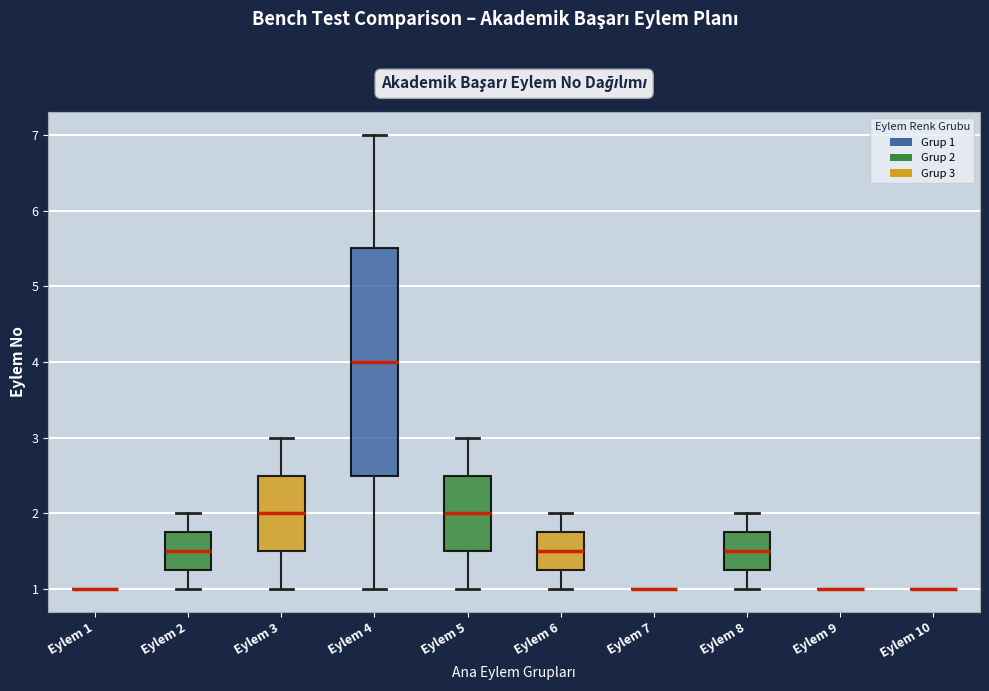

Reading left to right, transcribe this box plot: for each box, give where its median line is, the range the box spans, and where its two whiskers end, as read against the y-axis. The values are not printed on the chart, so give them approximately, as read against the axis.

Eylem 1: box collapsed to a line at 1.0, whiskers 1.0 to 1.0
Eylem 2: median 1.5, box 1.3 to 1.8, whiskers 1.0 to 2.0
Eylem 3: median 2.0, box 1.5 to 2.5, whiskers 1.0 to 3.0
Eylem 4: median 4.0, box 2.5 to 5.5, whiskers 1.0 to 7.0
Eylem 5: median 2.0, box 1.5 to 2.5, whiskers 1.0 to 3.0
Eylem 6: median 1.5, box 1.3 to 1.8, whiskers 1.0 to 2.0
Eylem 7: box collapsed to a line at 1.0, whiskers 1.0 to 1.0
Eylem 8: median 1.5, box 1.3 to 1.8, whiskers 1.0 to 2.0
Eylem 9: box collapsed to a line at 1.0, whiskers 1.0 to 1.0
Eylem 10: box collapsed to a line at 1.0, whiskers 1.0 to 1.0